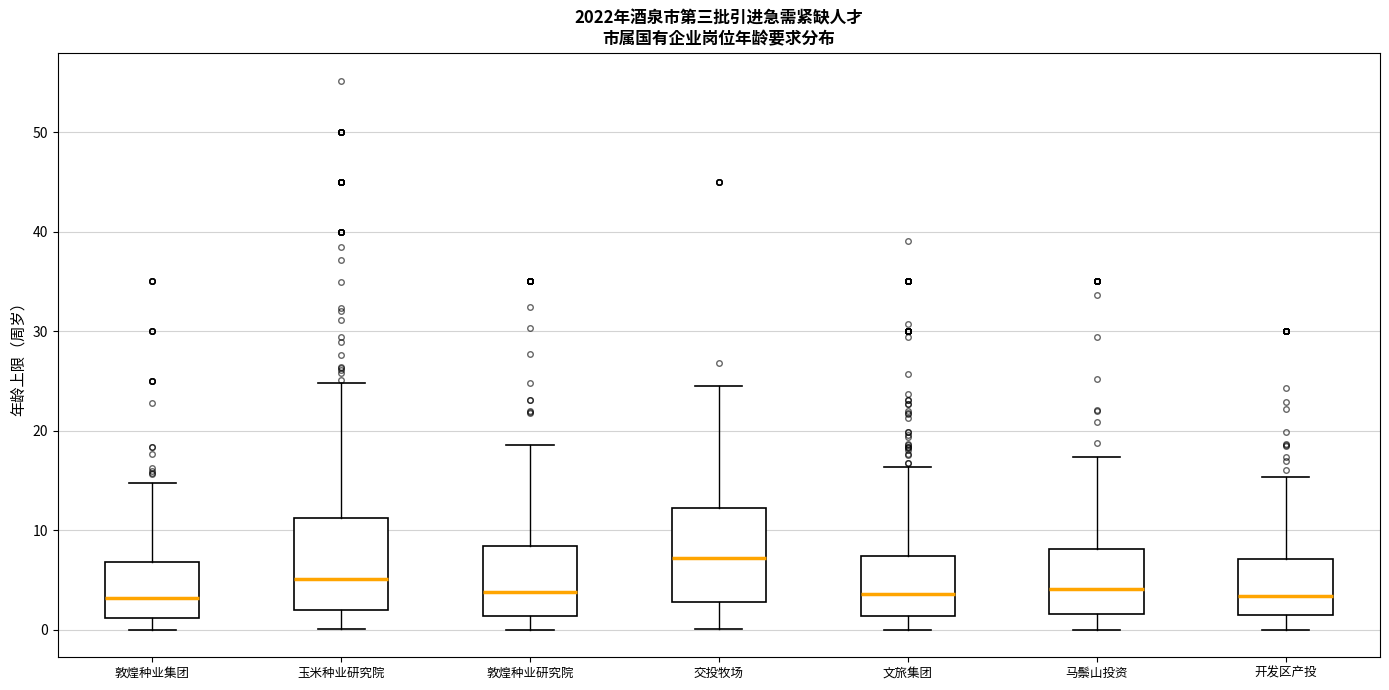

Reading left to right, transcribe this box plot: for each box, give where its median line is, the range the box spans, and where its two whiskers end, as read against the y-axis. The values are not printed on the chart, so give them approximately, as read against the axis.

敦煌种业集团: median 3, box 1 to 7, whiskers 0 to 15
玉米种业研究院: median 5, box 2 to 11, whiskers 0 to 25
敦煌种业研究院: median 4, box 1 to 8, whiskers 0 to 19
交投牧场: median 7, box 3 to 12, whiskers 0 to 25
文旅集团: median 4, box 1 to 7, whiskers 0 to 16
马鬃山投资: median 4, box 2 to 8, whiskers 0 to 17
开发区产投: median 3, box 2 to 7, whiskers 0 to 15